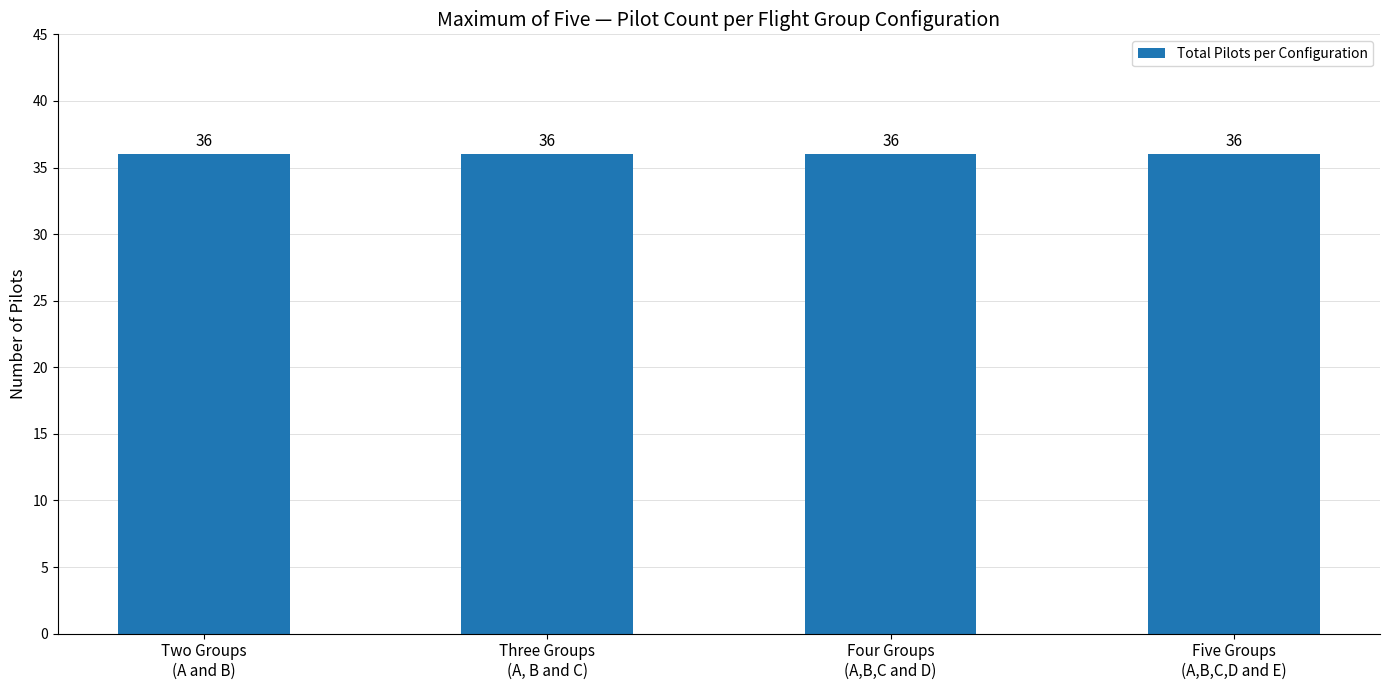

The chart shows a value of 8 at 13. True or false?

False